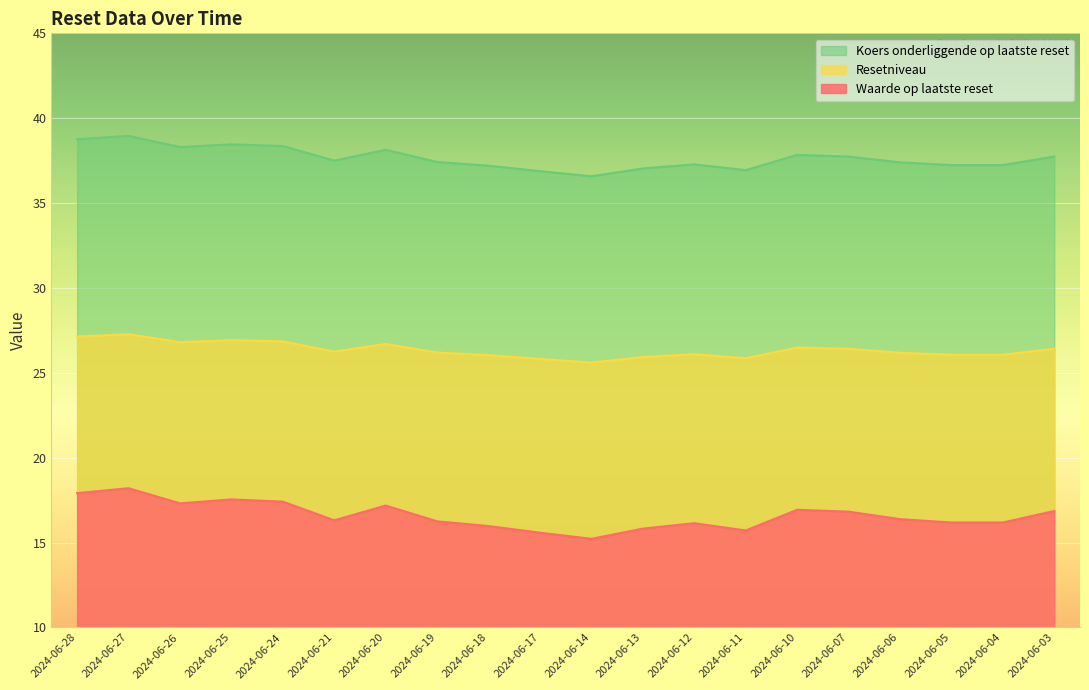

Which has a higher value, 2024-06-14 or 2024-06-28?

2024-06-28